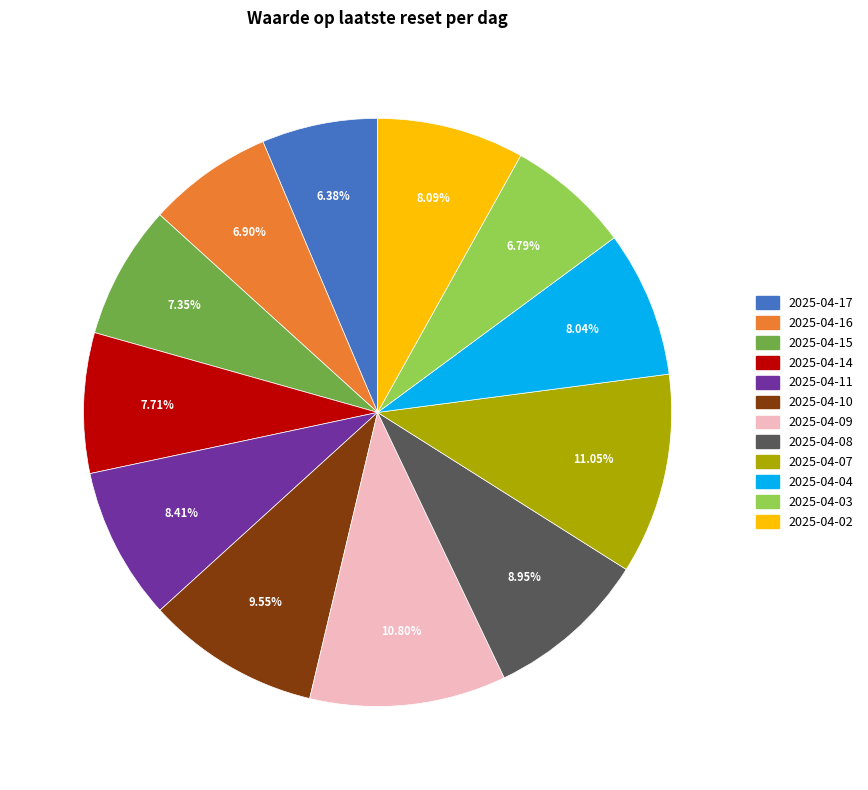

To the nearest percent, what percentage of the pie is 2025-04-02?

8%